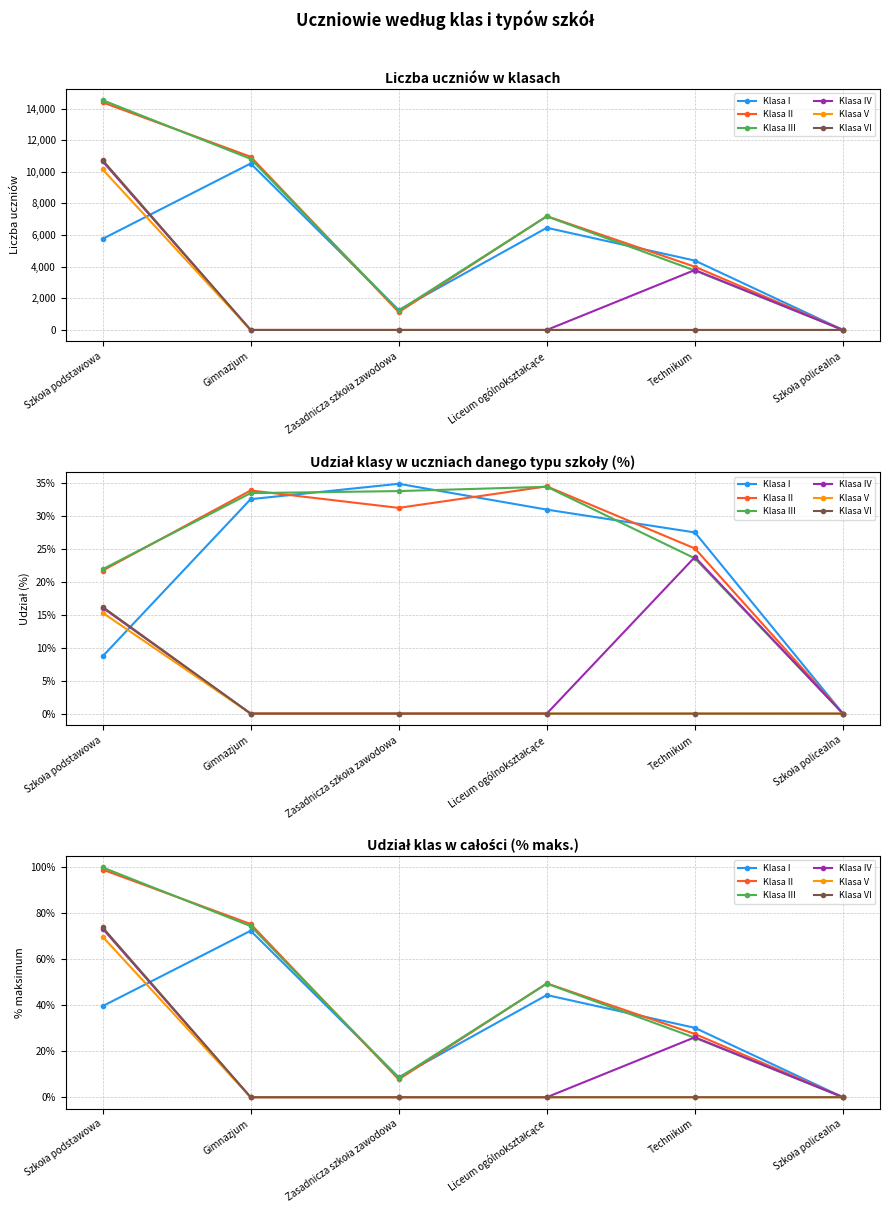

Between Gimnazjum and Liceum ogólnokształcące, which series saw the biggest shift?

Klasa I